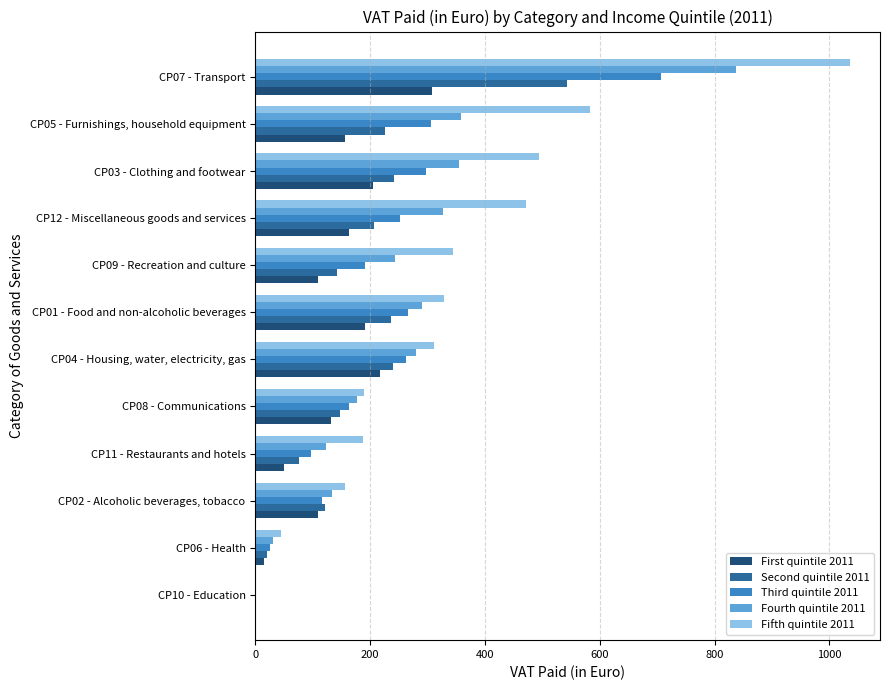

Between CP01 - Food and non-alcoholic beverages and CP07 - Transport, which series saw the biggest shift?

Fifth quintile 2011